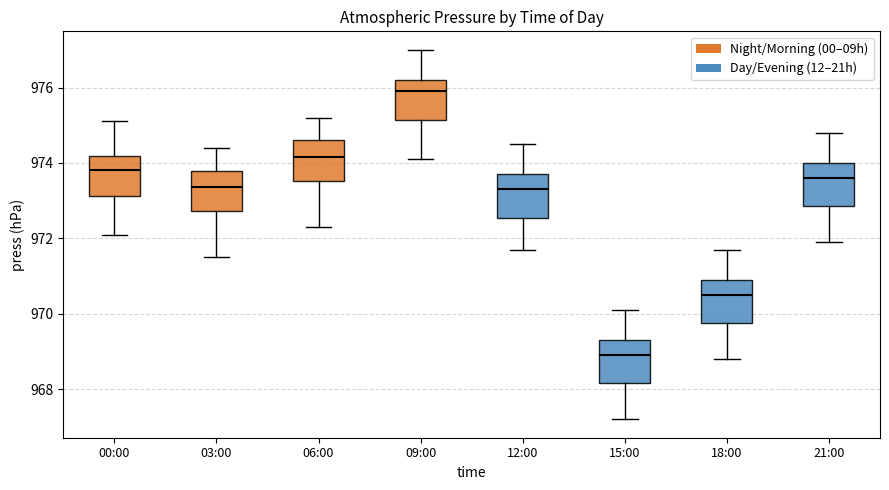

Which box has the highest median line?

09:00